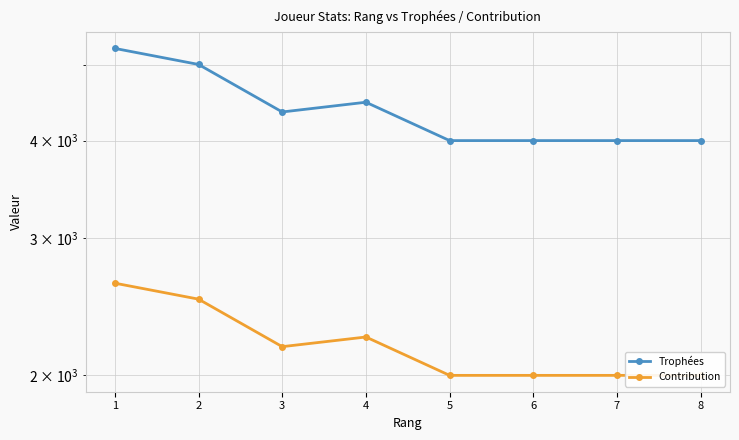

True or false: Contribution and Trophées intersect in this chart.

False